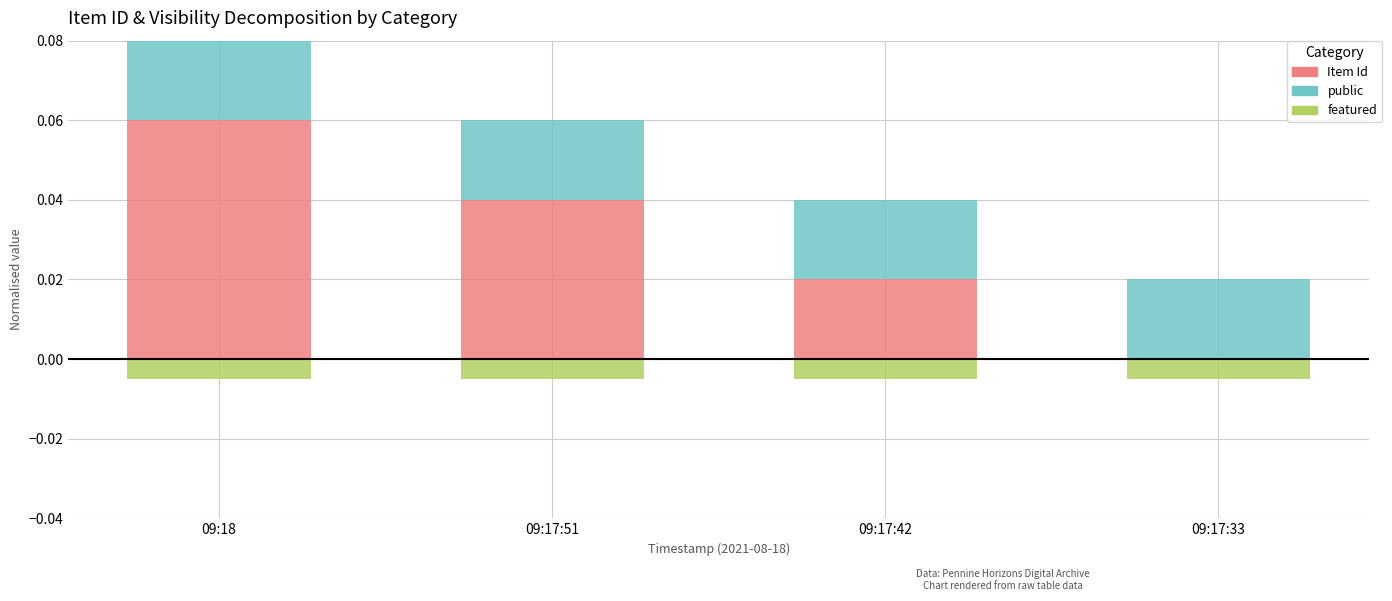

Is the value of Item Id at 09:17:33 greater than the value of featured at 09:18?

No